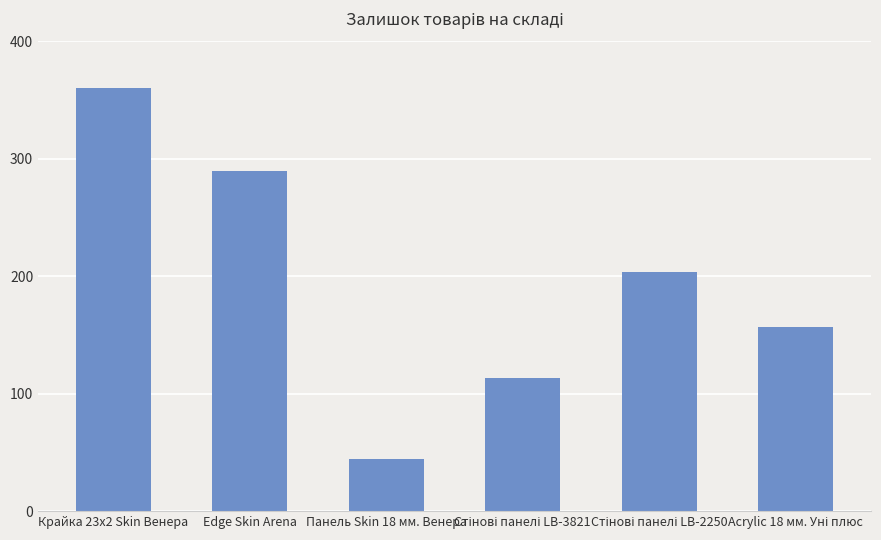

What is the sum of all values?

1168